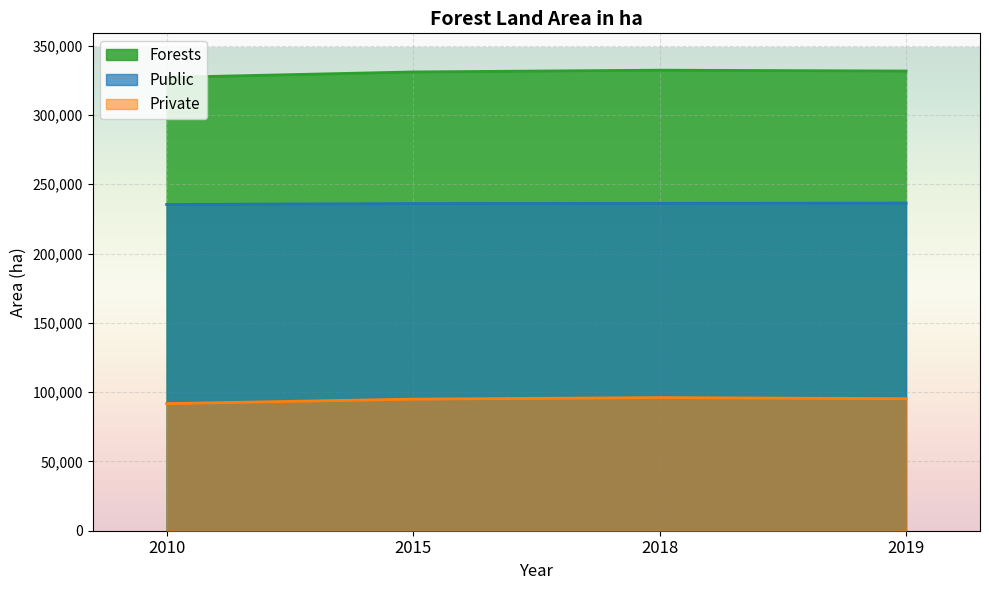

Where is Private nearest to the value 93891?

2015